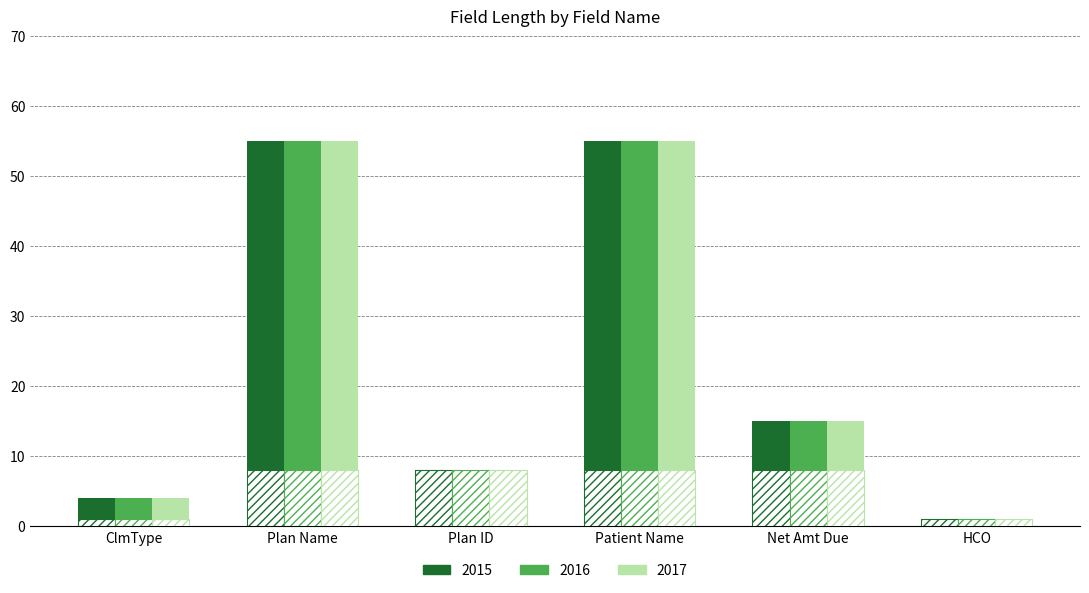

What are all the series names shown in the legend?

2015, 2016, 2017